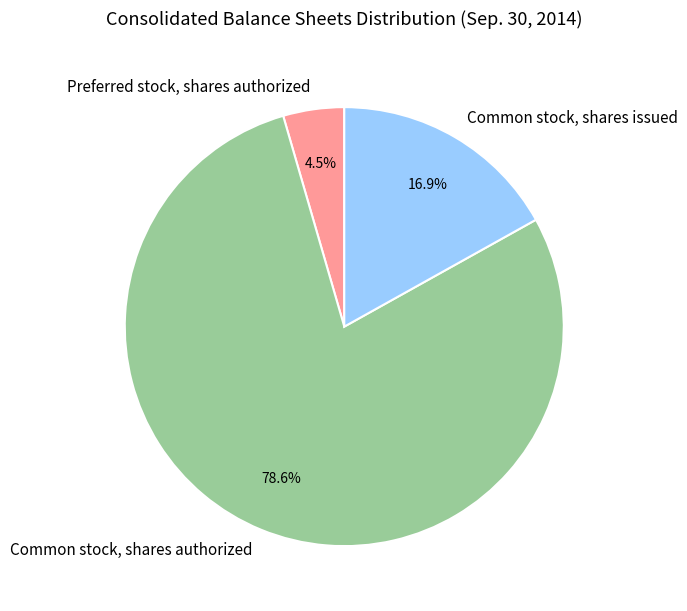

How many slices are in this pie chart?

3